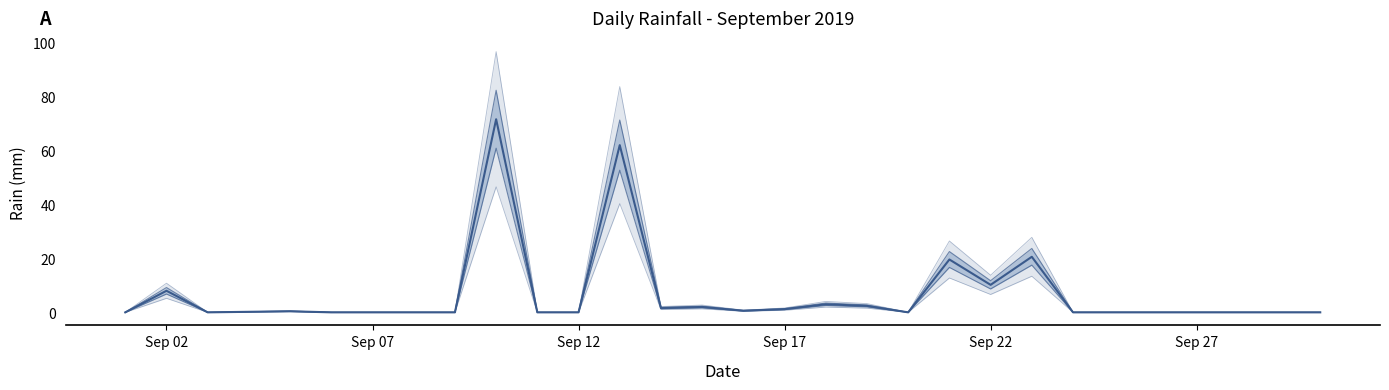

The value of rain lower band at Sep 27 is -19.2. True or false?

False